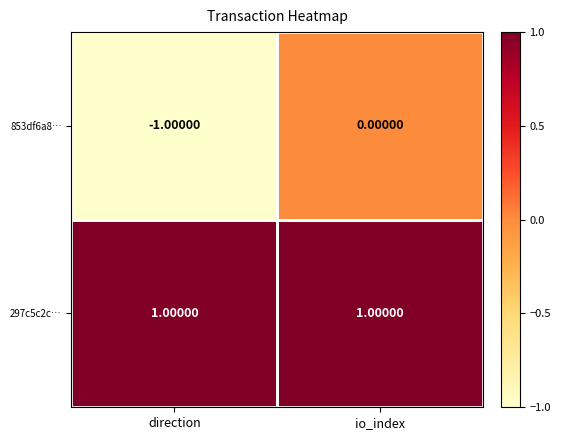

Which series changed the most between direction and io_index?

853df6a8…